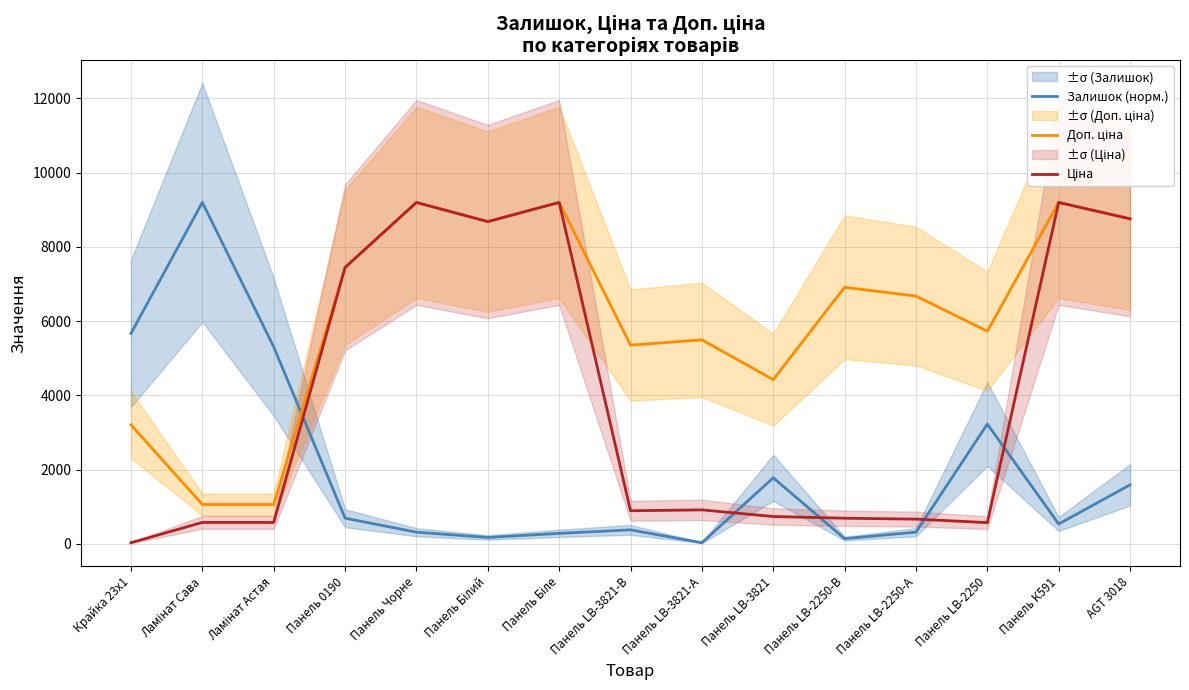

True or false: Доп. ціна and Ціна cross at least once.

False